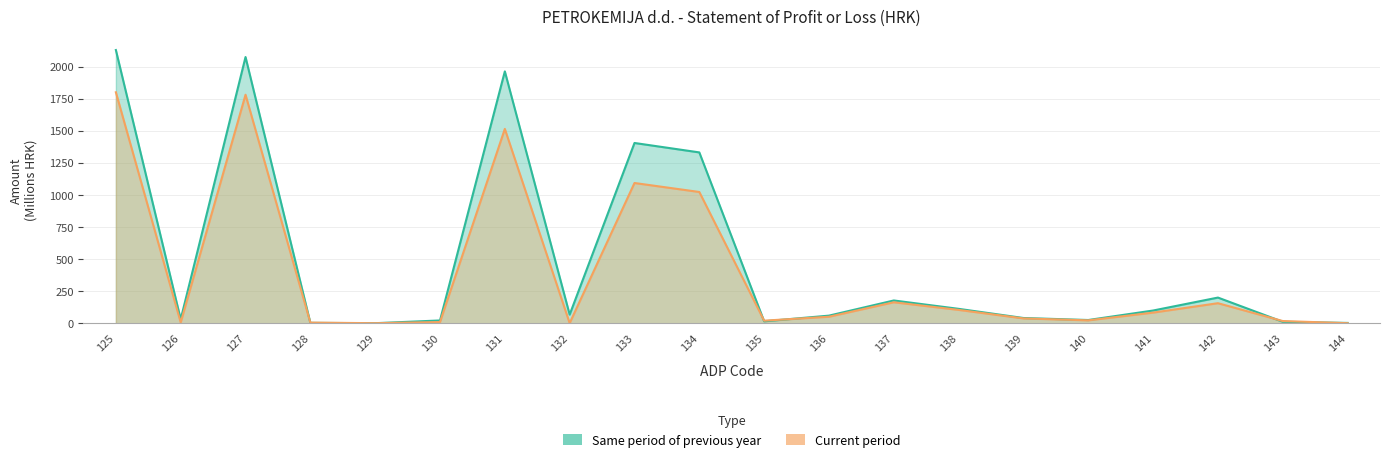

List the labels in order of Same period of previous year value, smallest first.

129, 144, 128, 143, 135, 130, 140, 126, 139, 136, 132, 141, 138, 137, 142, 134, 133, 131, 127, 125